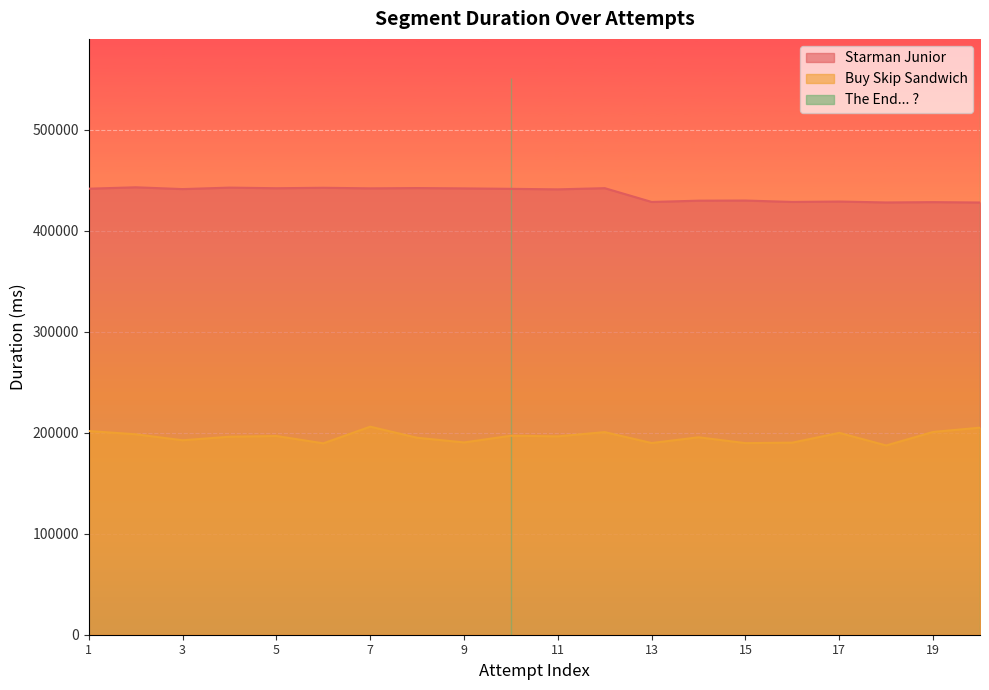

Where is Buy Skip Sandwich nearest to the value 196743?

5